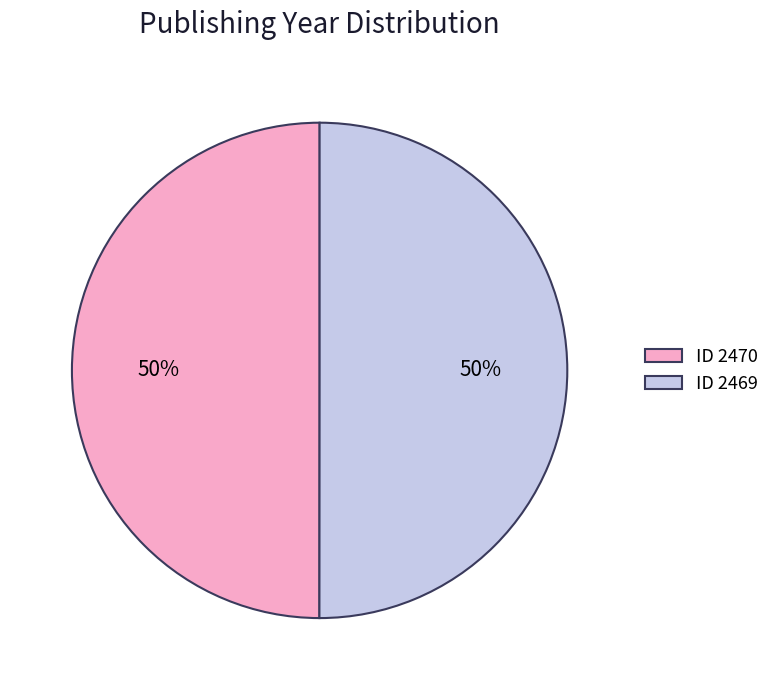

Is it true that ID 2469 is 40% of the pie?

False